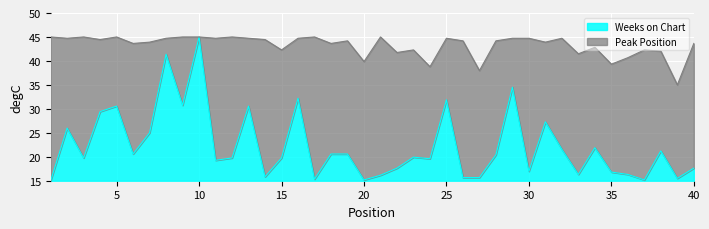

What value does the Peak Position series have at 35?

39.3